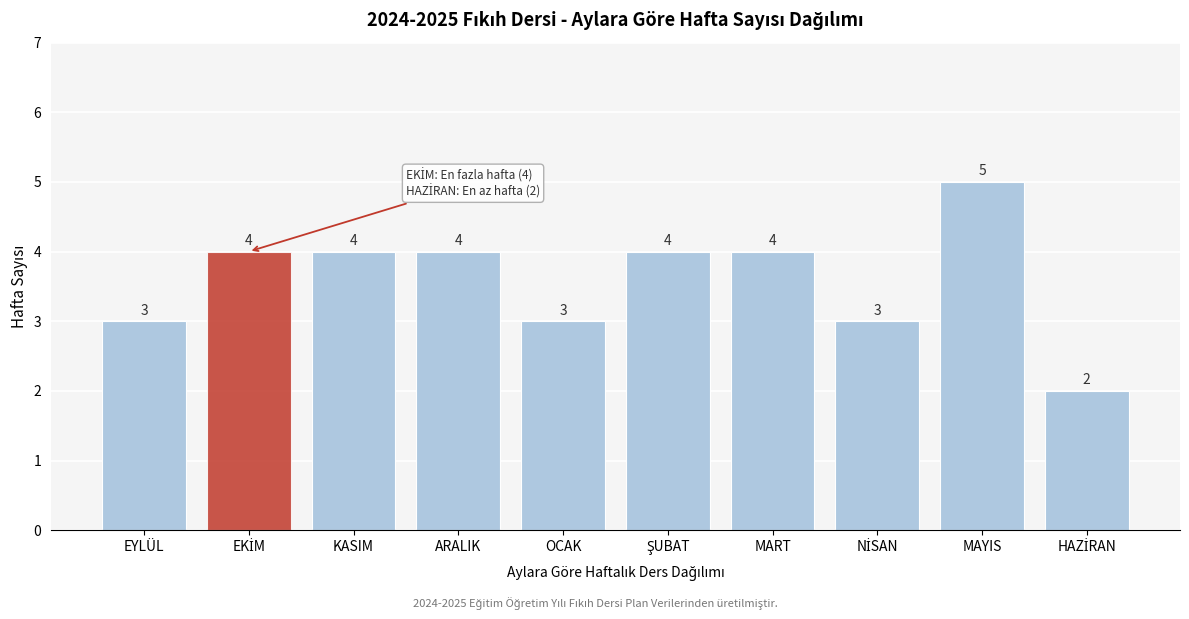

Reading left to right, what are all the values shown in this chart?

3	4	4	4	3	4	4	3	5	2